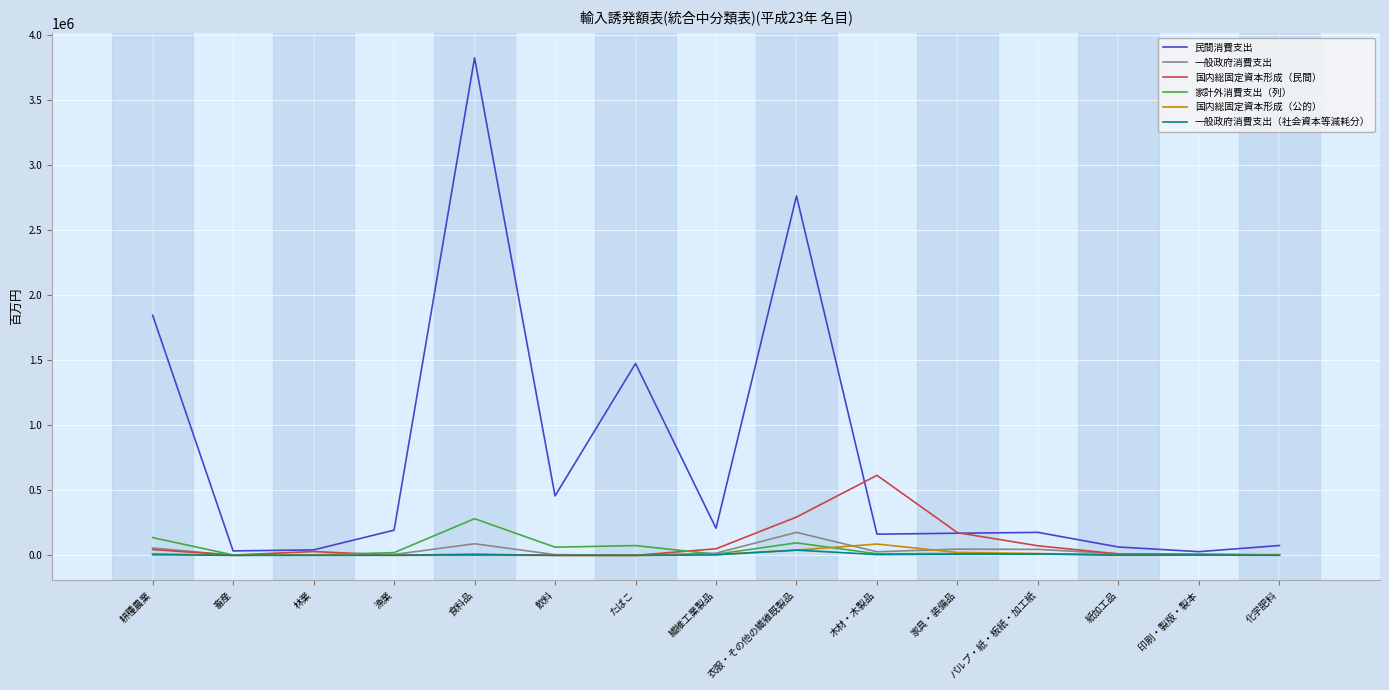

Is it true that 国内総固定資本形成（民間） equals 1529 at 漁業?

True